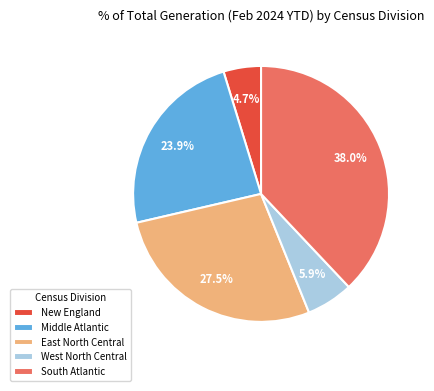

How many segments does this pie chart have?

5